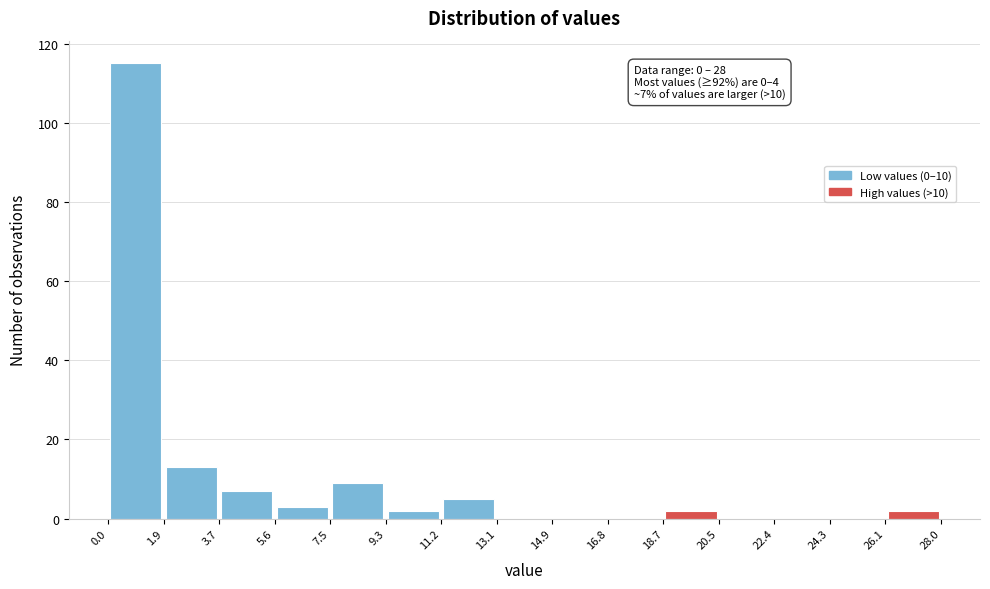

Which range on the x-axis has the tallest bar?

0.0 to 1.9